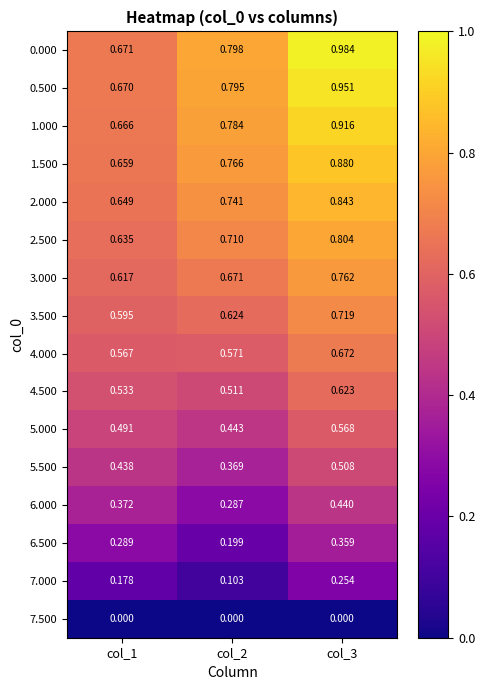

Is the value of 1.500 at col_2 greater than the value of 6.000 at col_2?

Yes